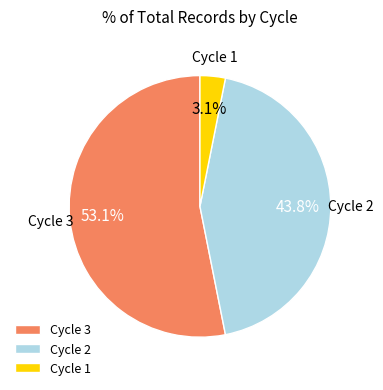

Between Cycle 2 and Cycle 3, which is larger?

Cycle 3